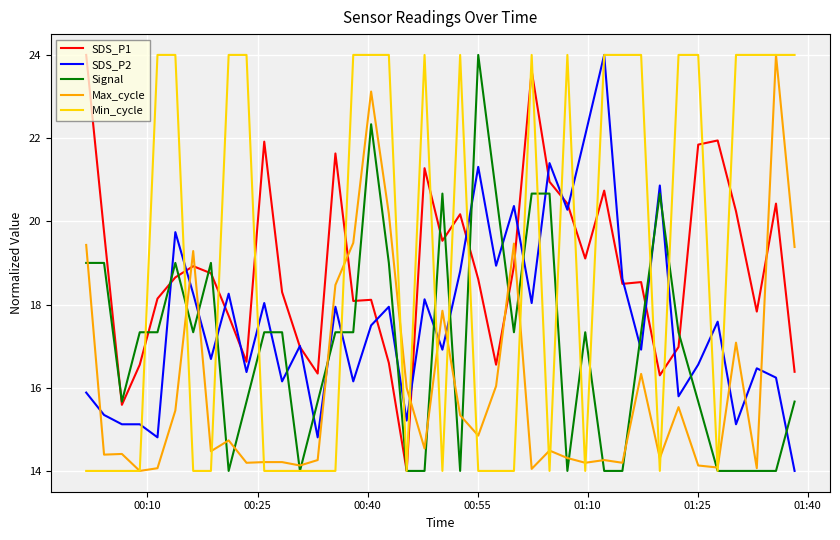

What is the difference between the maximum and minimum values in the Min_cycle series?

10.0